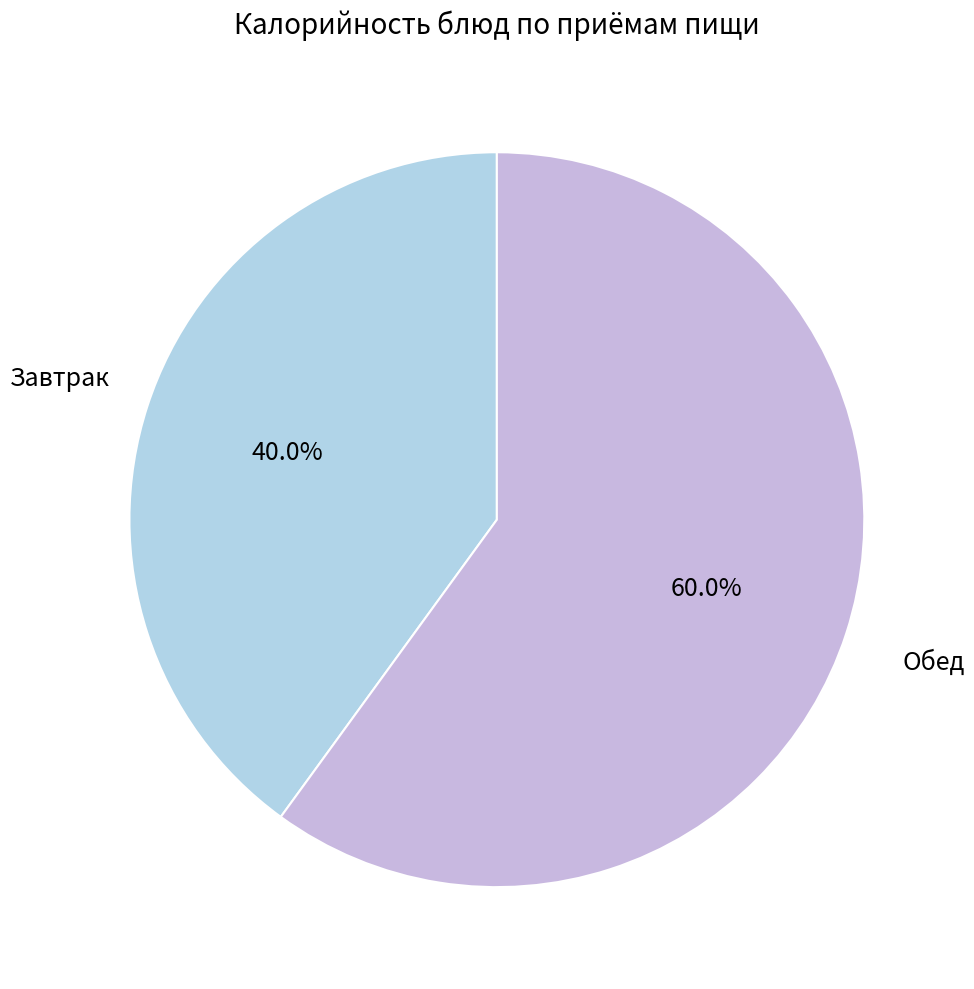

How many slices are in this pie chart?

2